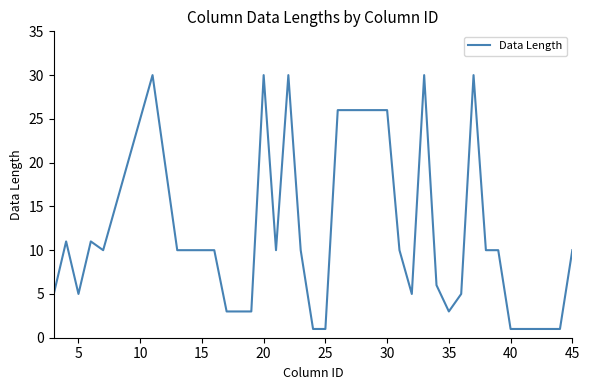

What is the maximum value shown in the chart?

30